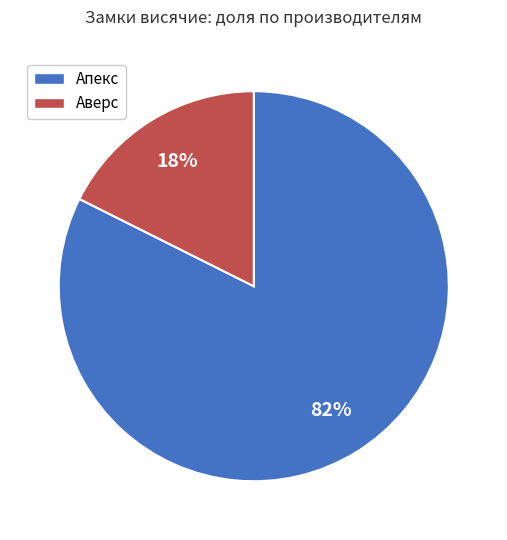

To the nearest percent, what is the average slice percentage?

50%